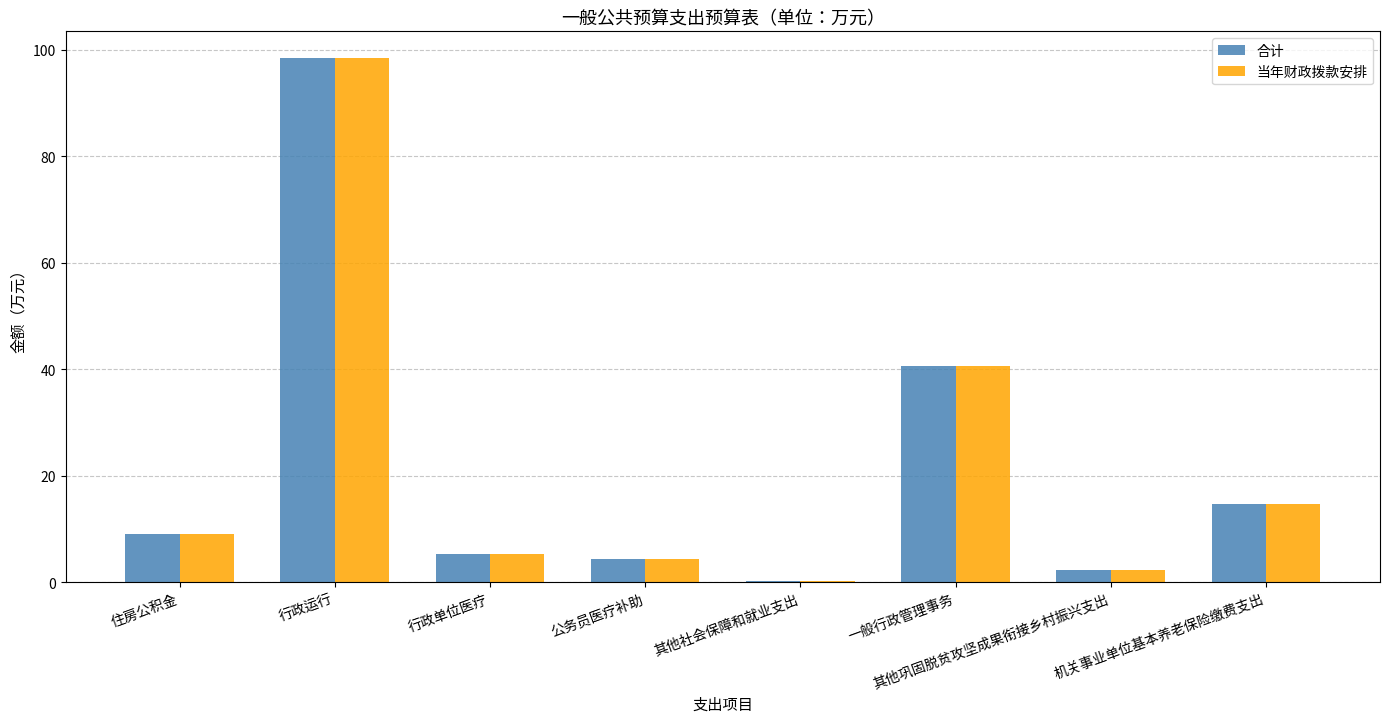

True or false: 合计 has a value of 4.3 at 公务员医疗补助.

True